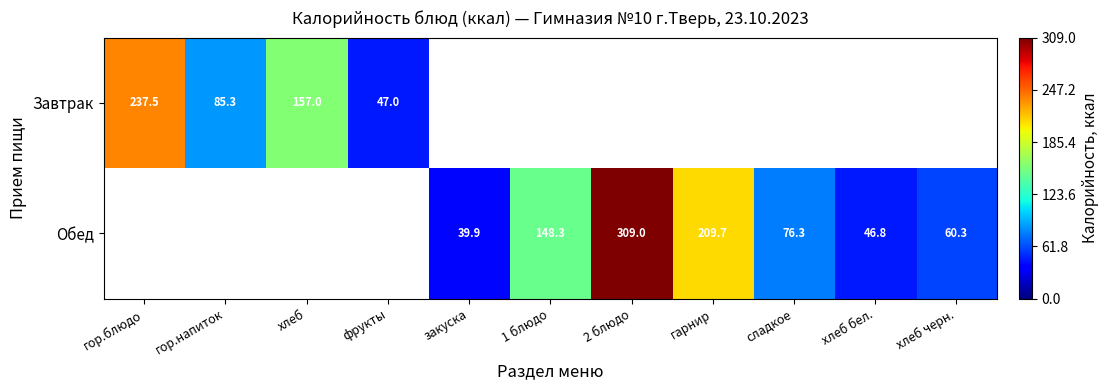

True or false: Завтрак has a value of 59.3 at гор.блюдо.

False